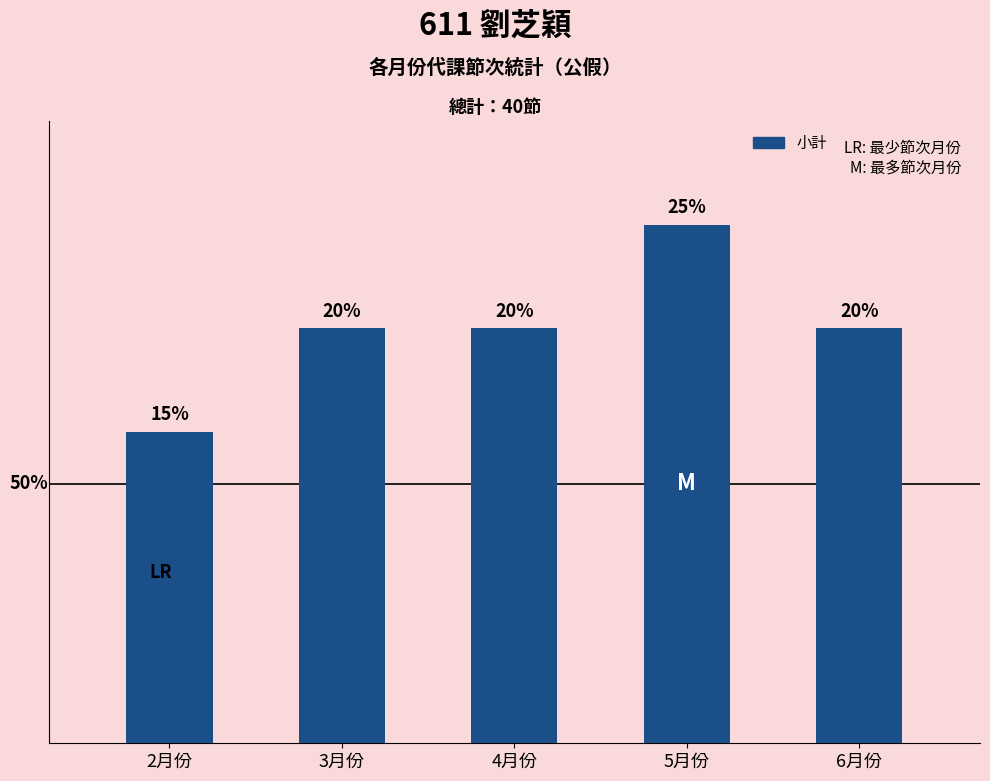

Are the bars horizontal?

No